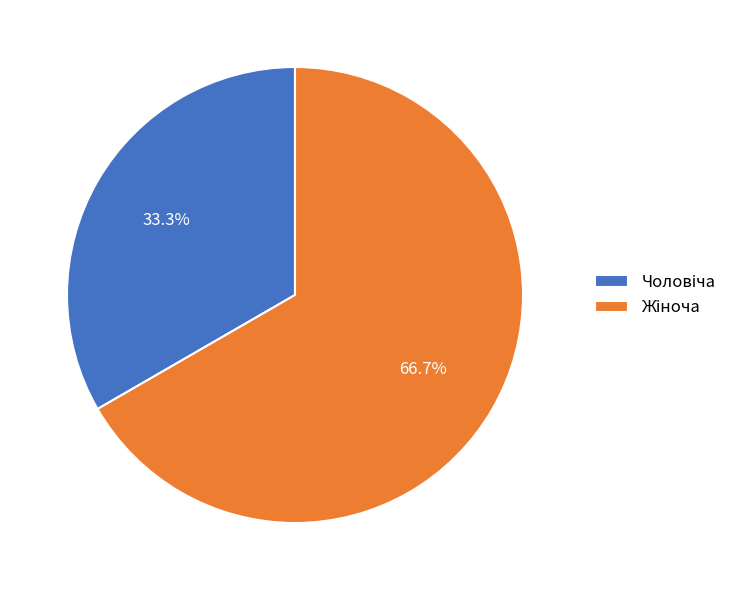

Is there a majority slice in this chart?

Yes